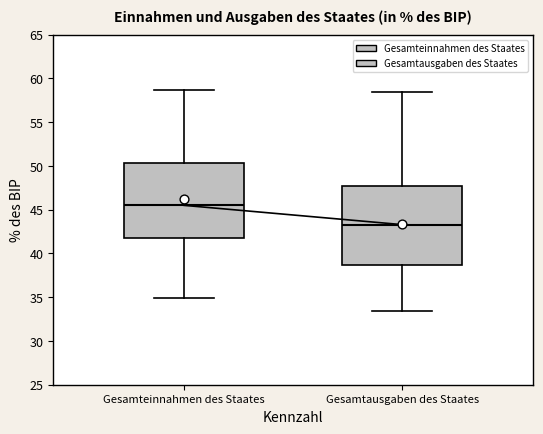

Reading left to right, read every box against the y-axis: the position of its median line, the range the box covers, and the ends of its whiskers. The values are not printed on the chart, so give them approximately, as read against the axis.

Gesamteinnahmen des Staates: median 45.5, box 42.0 to 50.5, whiskers 35.0 to 58.5
Gesamtausgaben des Staates: median 43.5, box 38.5 to 47.5, whiskers 33.5 to 58.5